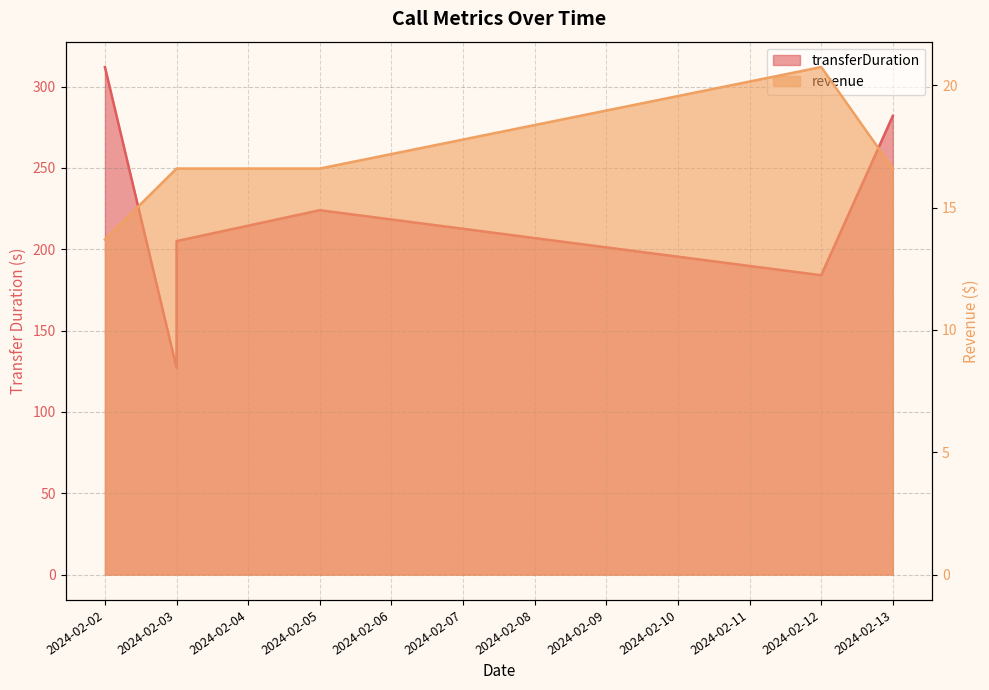

What is the minimum value for revenue?

13.7